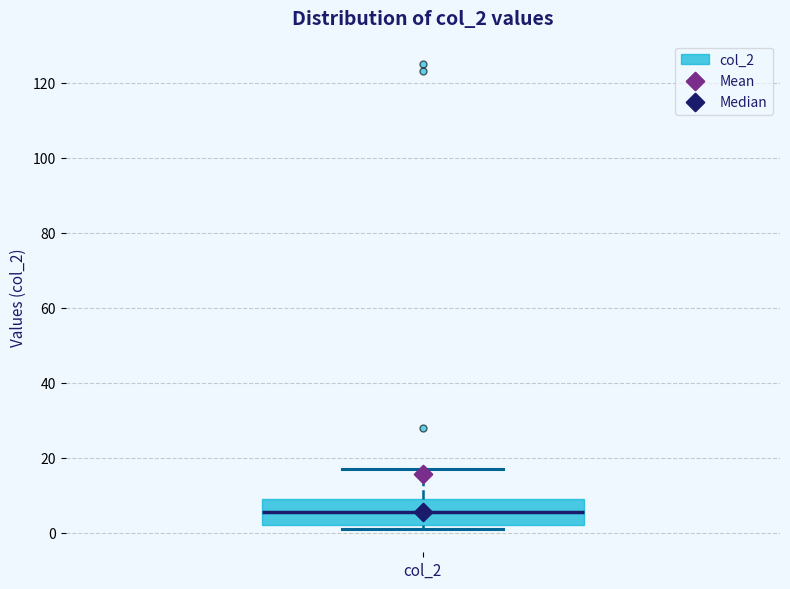

Transcribe this box plot: give where the median line is, the range the box spans, and where the two whiskers end, as read against the y-axis. The values are not printed on the chart, so give them approximately, as read against the axis.

median 6, box 2 to 10, whiskers 2 (just below the box's lower edge) to 18